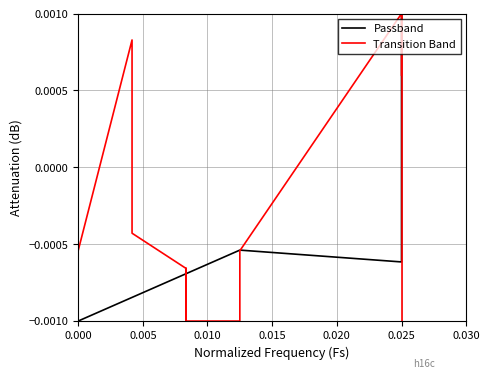

At how many categories does at least one series exceed 0?

3